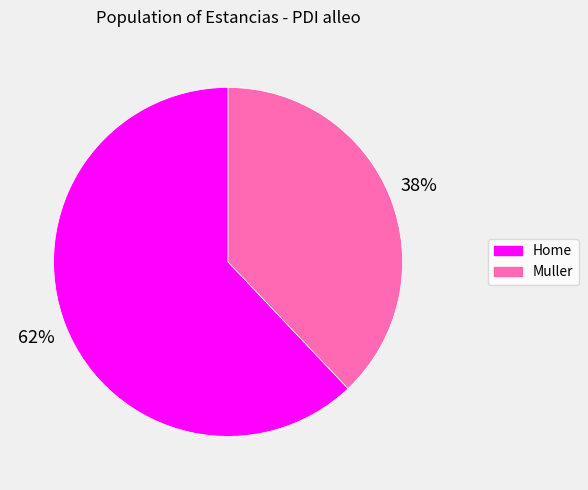

Does Muller represent more than half of the total?

No